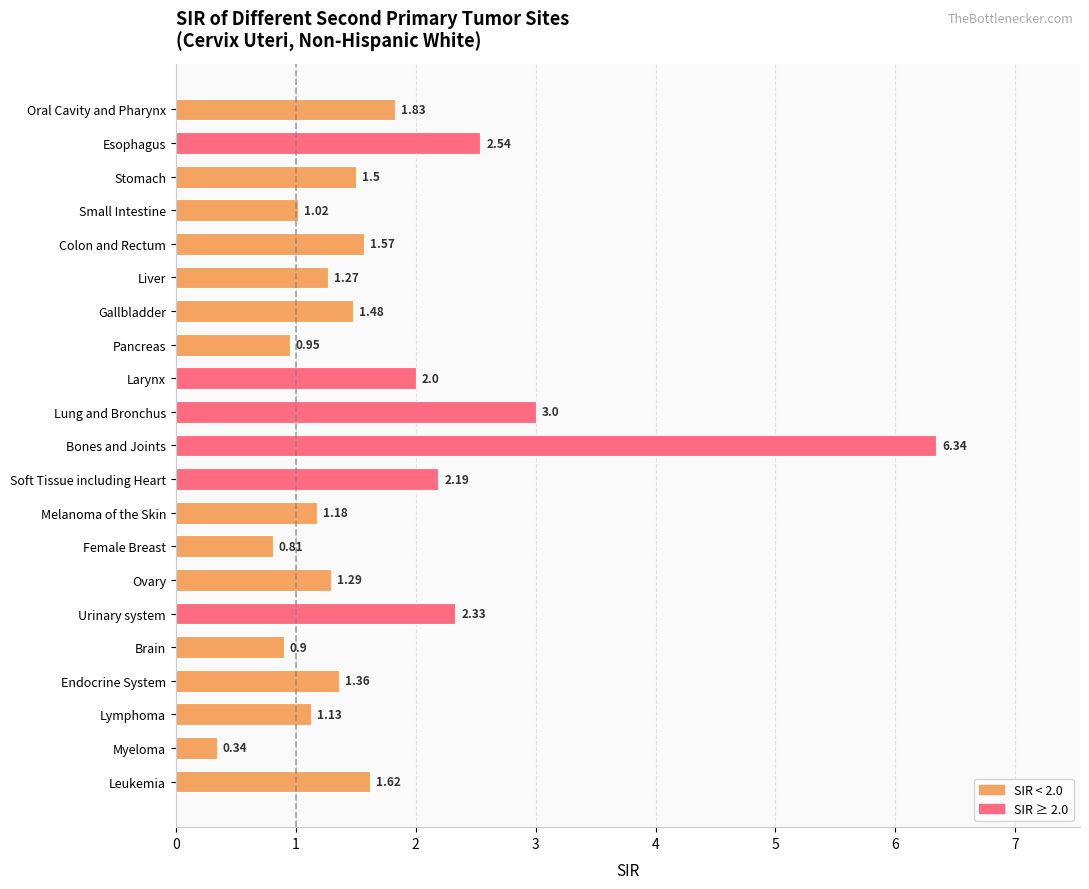

What is the label of the 20th bar from the bottom?

Esophagus